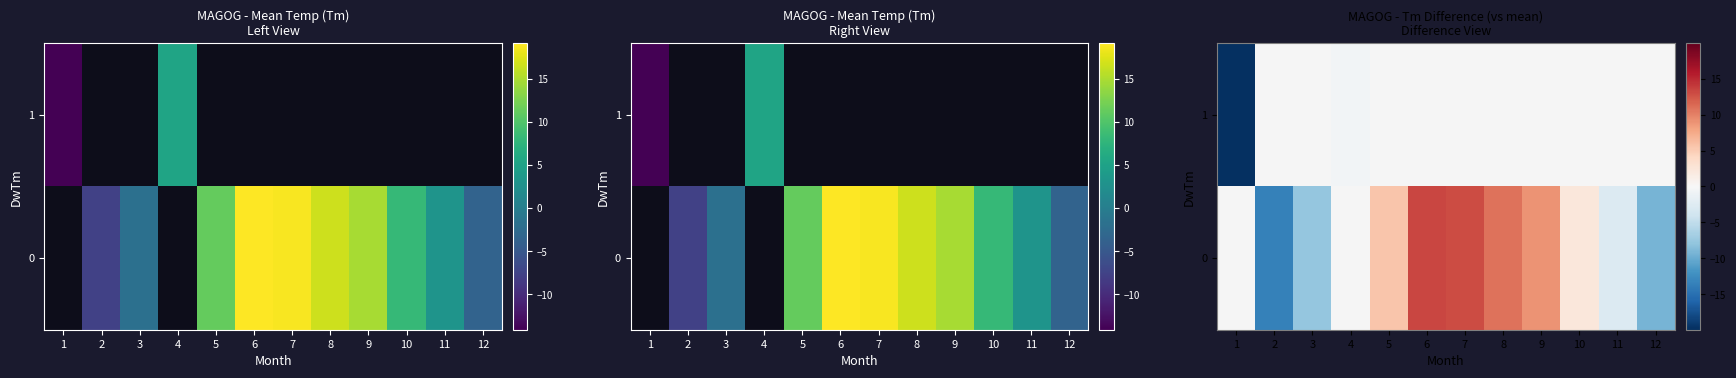

Rank the series at 7 from highest to lowest value.

row_0, row_1